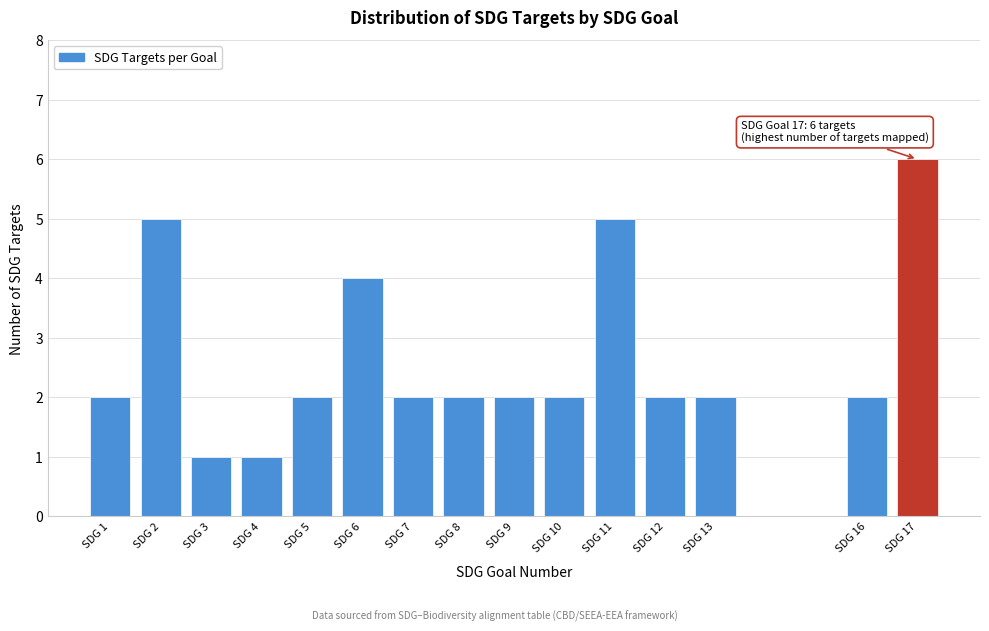

Reading left to right, list all the values displayed in this chart.

SDG 1=2	SDG 2=5	SDG 3=1	SDG 4=1	SDG 5=2	SDG 6=4	SDG 7=2	SDG 8=2	SDG 9=2	SDG 10=2	SDG 11=5	SDG 12=2	SDG 13=2	SDG 16=2	SDG 17=6